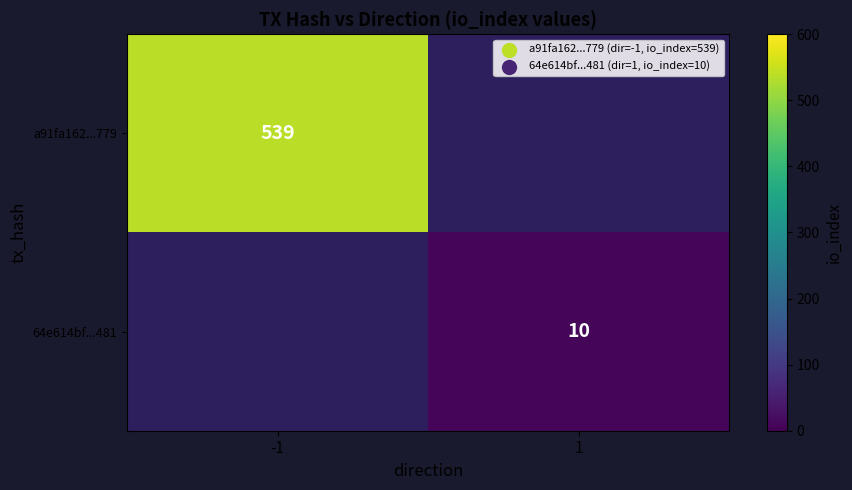

At how many categories does at least one series exceed 270?

1